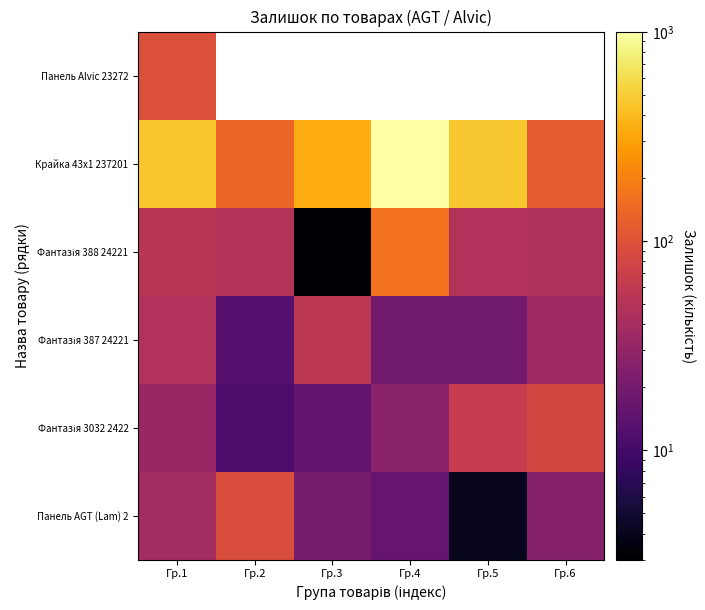

True or false: Крайка 43x1 237201 has a value of 465.0 at Гр.5.

True